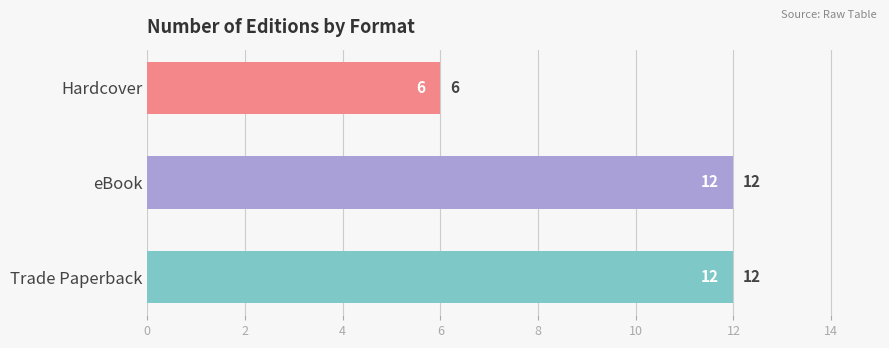

How many bars are there in total?

3